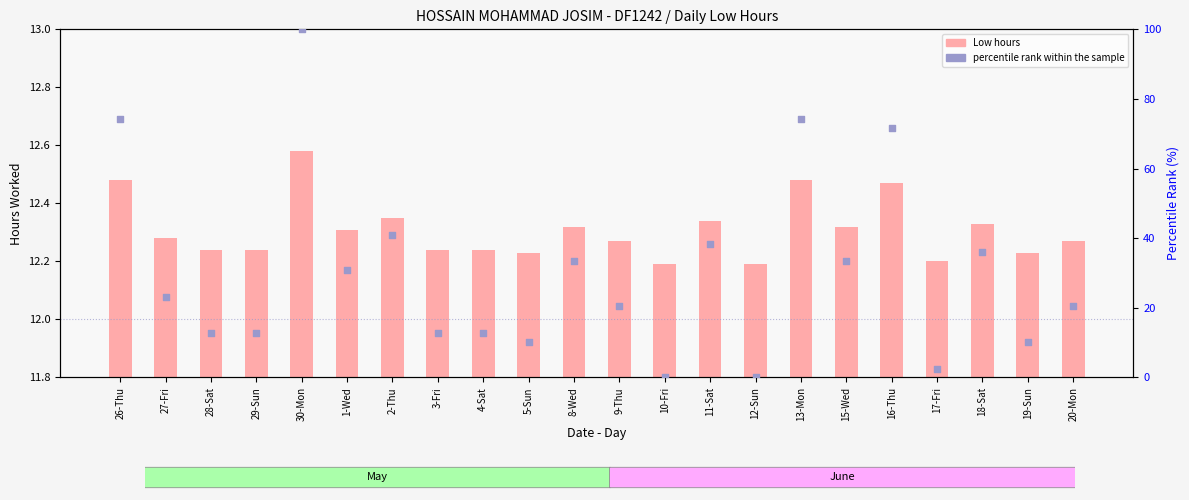

At which category is the sum across all series the highest?

30-Mon